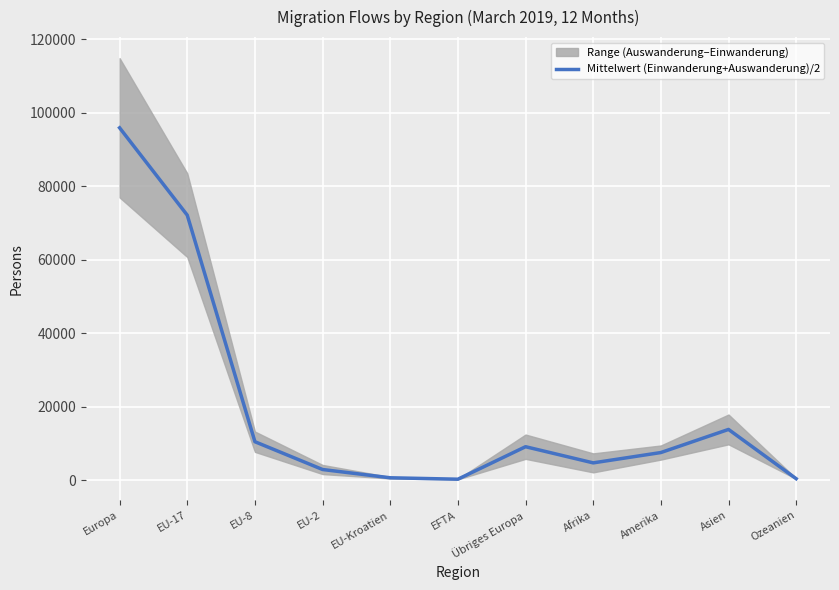

Reading left to right, extract all data points from this chart.

95877.0	72121.5	10534.0	2977.0	728.5	341.0	9175.0	4779.5	7588.0	13873.0	477.5